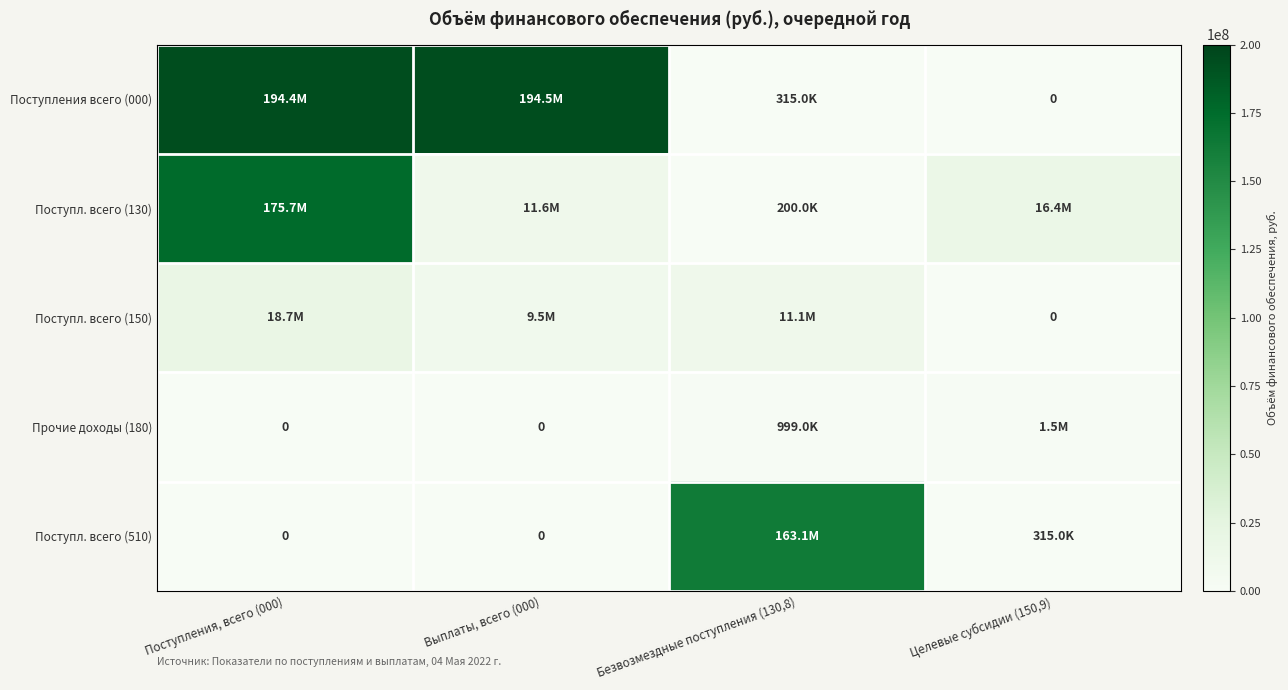

True or false: Поступл. всего (150) has a value of -11867456.3 at Целевые субсидии (150,9).

False